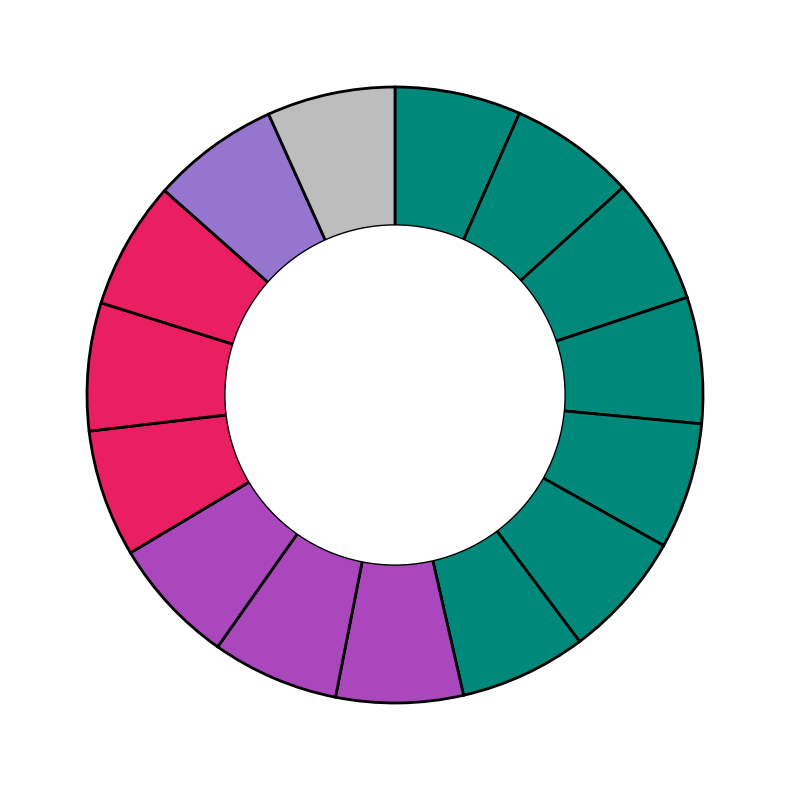

Which category has the smallest portion of the pie?

Banner Engineering Corporation